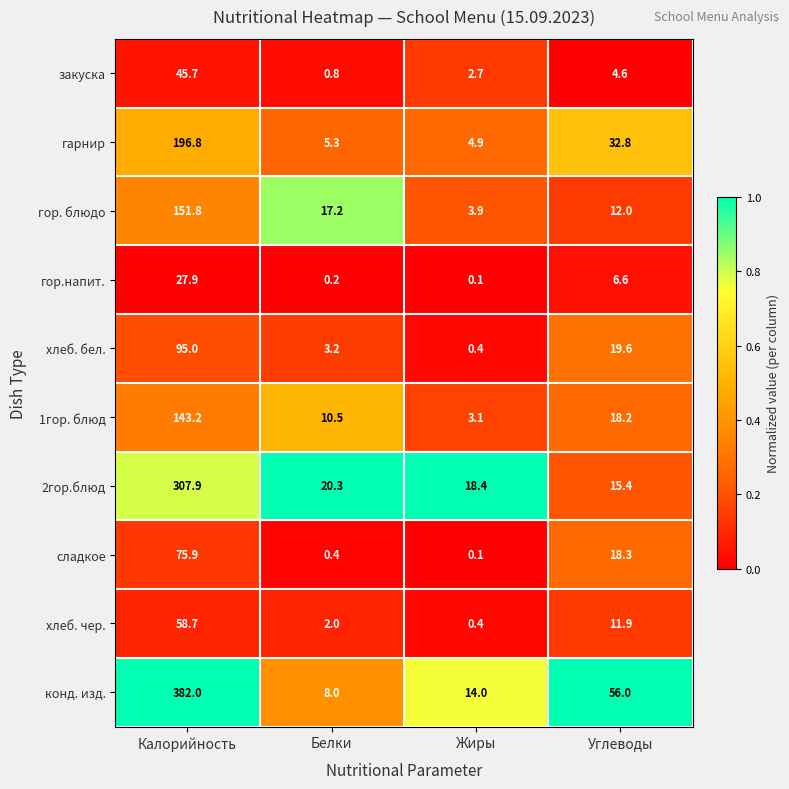

Which series has the widest spread of values?

конд. изд.